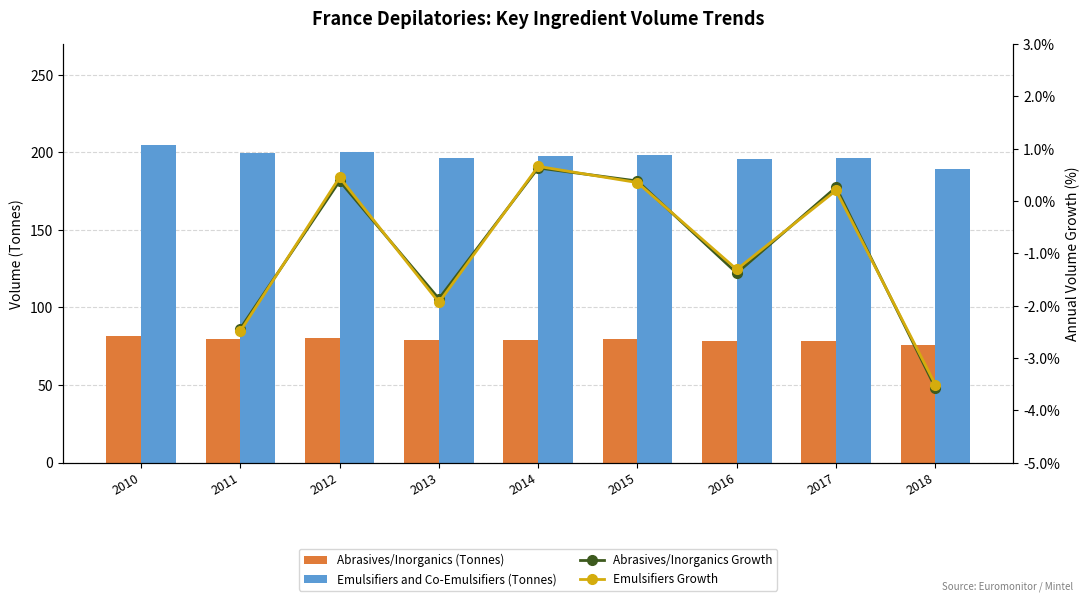

Which has a higher value, 2012 or 2010?

2010